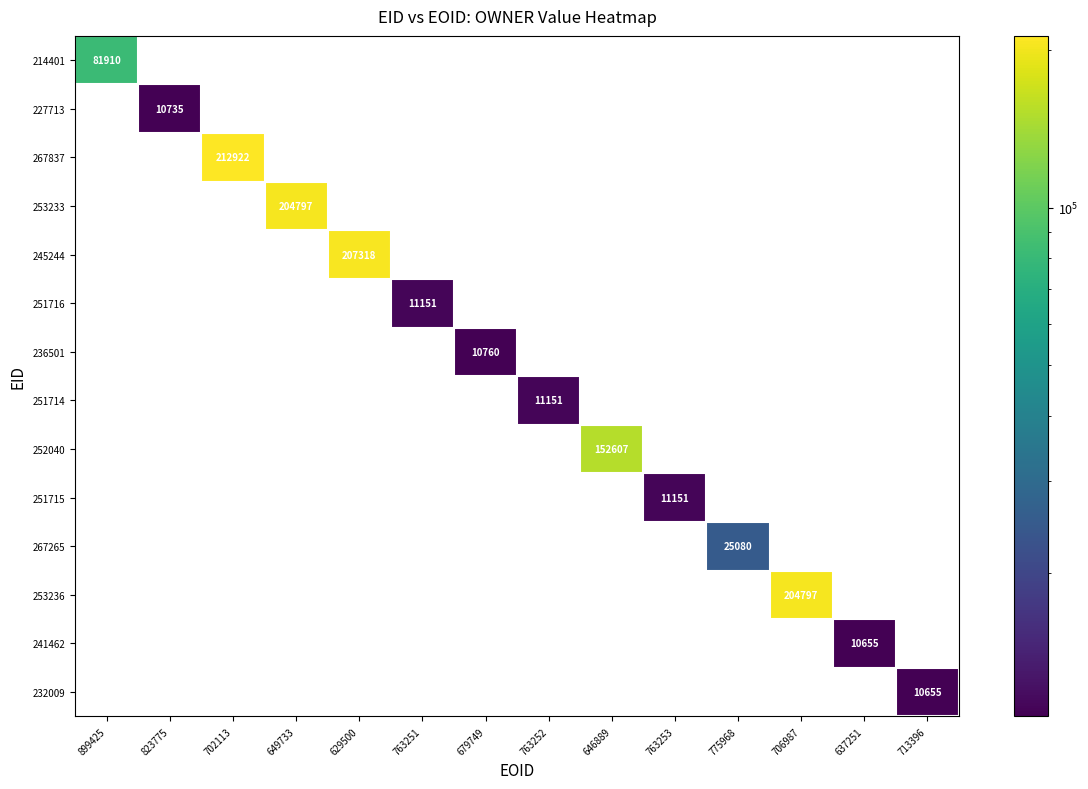

True or false: 253233 has a value of 204797 at 649733.

True